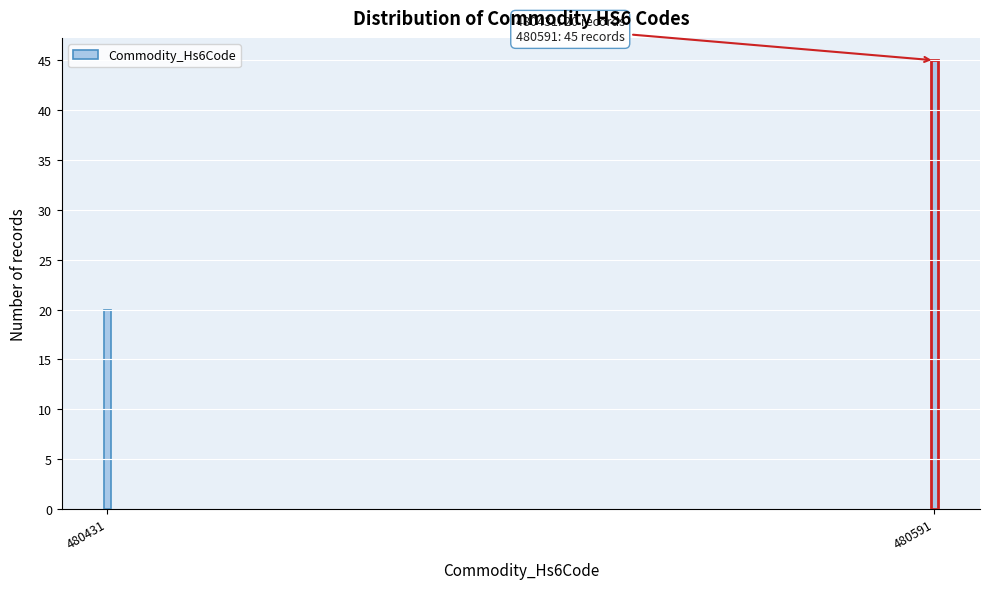

Reading right to left, extract all data points from this chart.

45	20